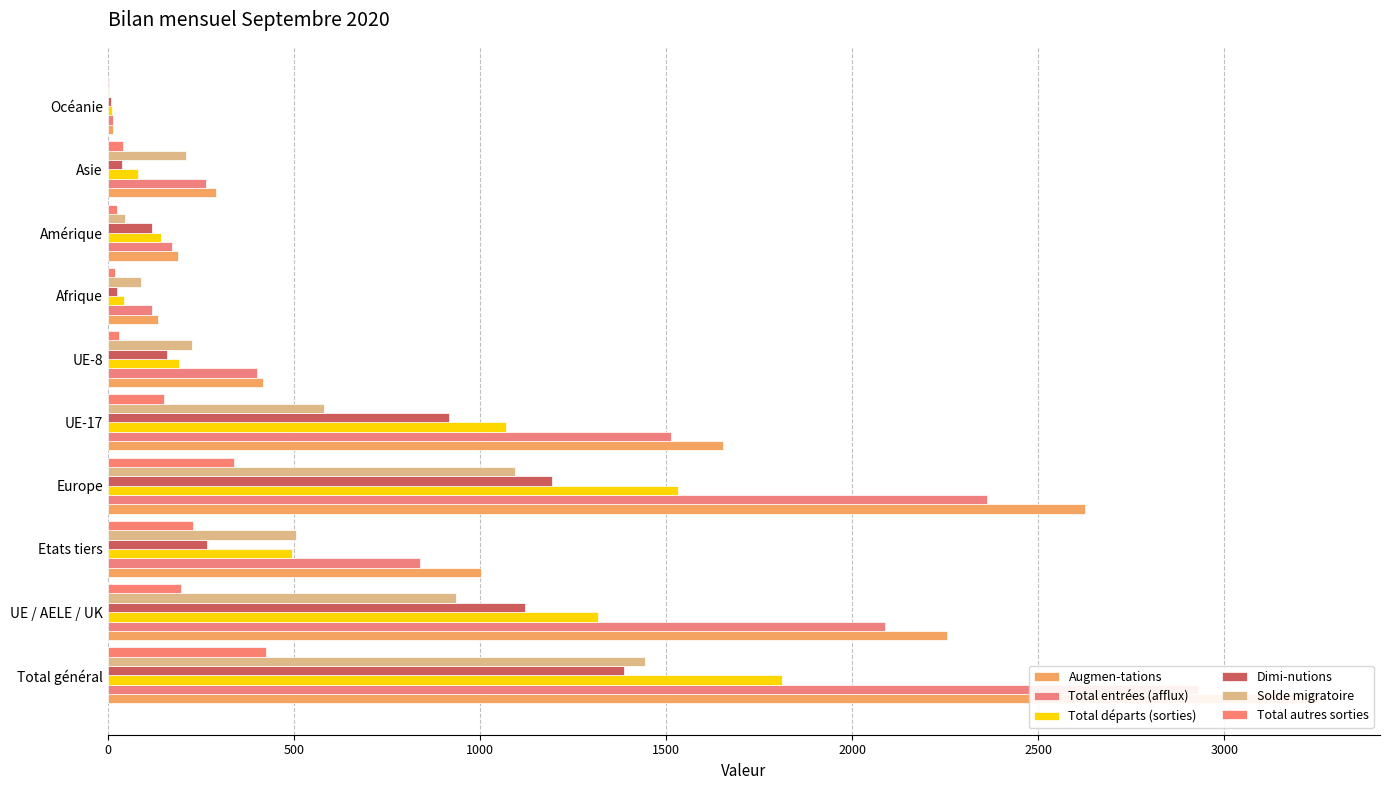

Reading left to right, extract all data points from this chart.

Augmen-tations: 3256	2254	1002	2627	1652	417	135	189	290	14
Total entrées (afflux): 2929	2089	840	2362	1514	401	118	172	263	13
Total départs (sorties): 1813	1318	495	1533	1070	191	45	143	80	11
Dimi-nutions: 1387	1120	267	1195	918	160	26	118	39	8
Solde migratoire: 1443	936	507	1094	582	226	90	46	210	3
Total autres sorties: 426	198	228	338	152	31	19	25	41	3